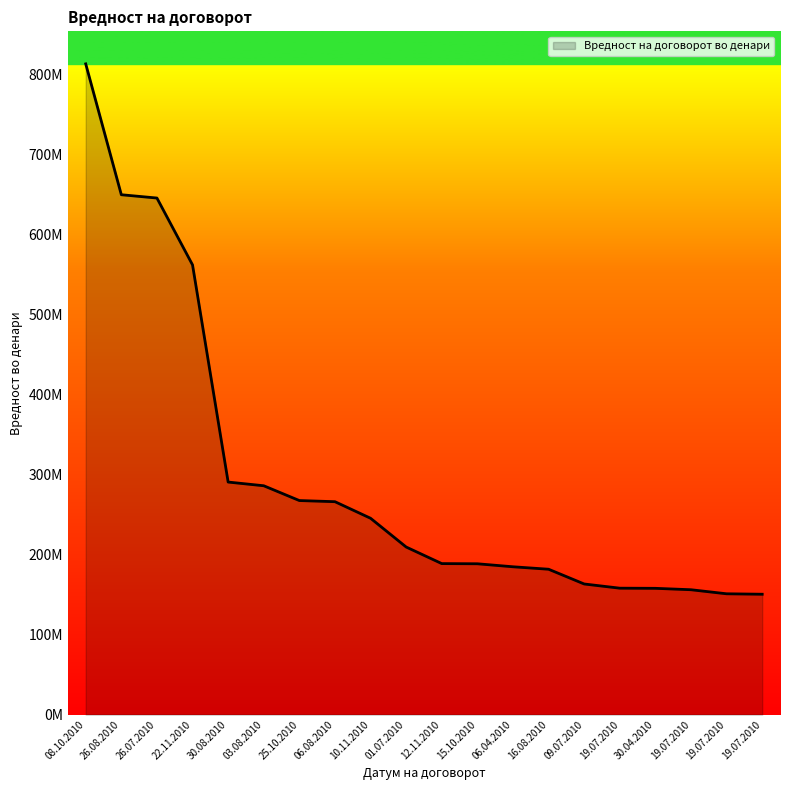

Reading right to left, transcribe all the data shown in this chart.

150489755	151054255	156118912	157884000	158066377	163307377	181759235	184826081	188581205	188798733	209523810	245489534	266203240	267630367	286129995	290751856	562270325	645873000	650000000	813626389